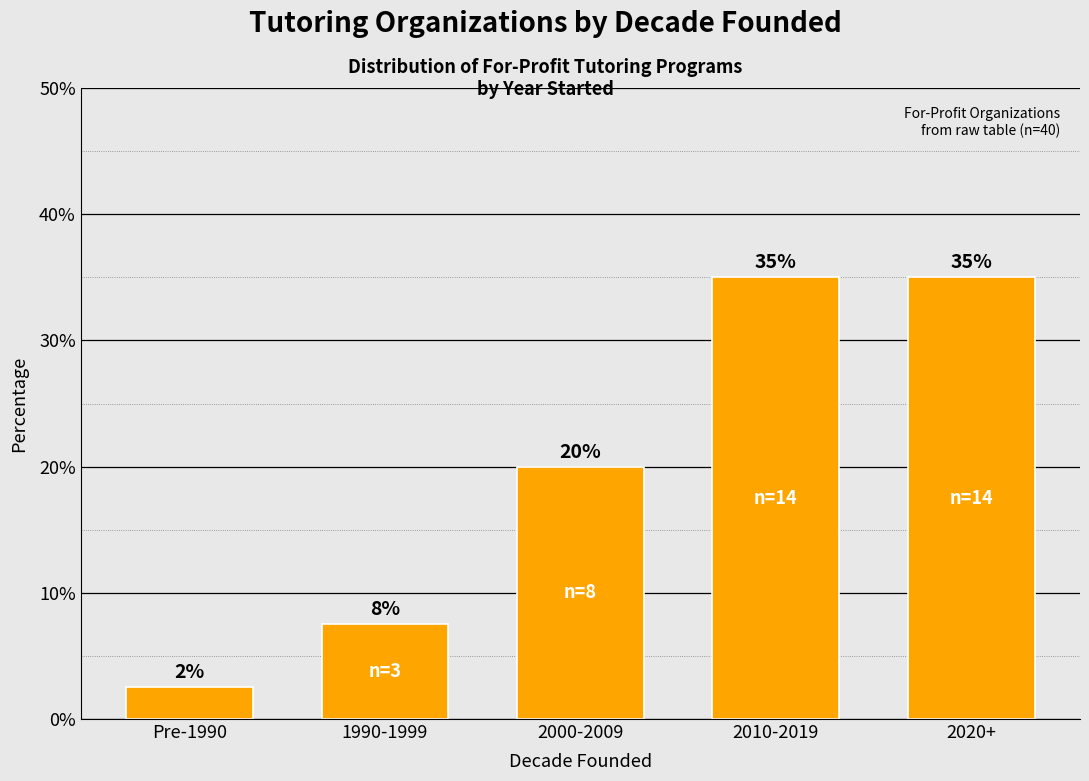

Does the chart contain any negative values?

No